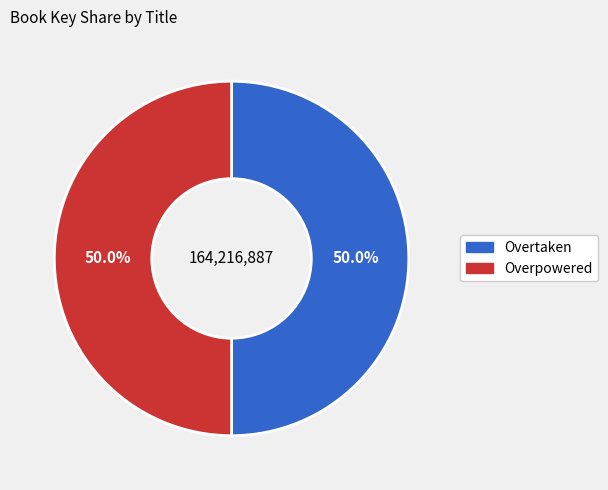

How many slices are in this pie chart?

2